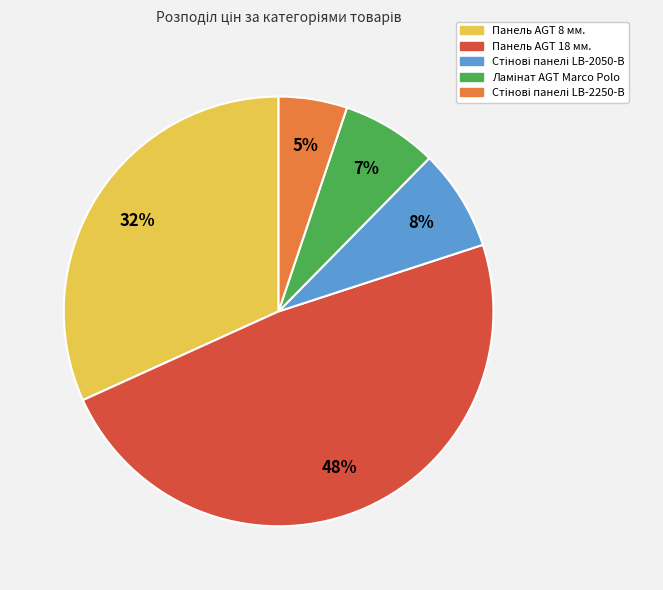

Which slice is the largest?

Панель AGT 18 мм.